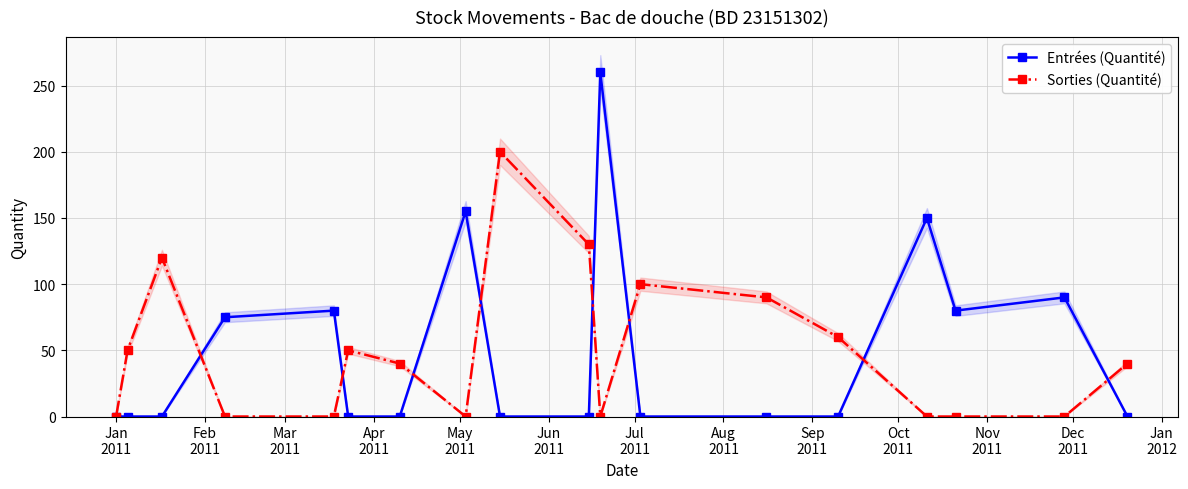

What is the value of the Sorties (Quantité) point at the 10th from the left?

130